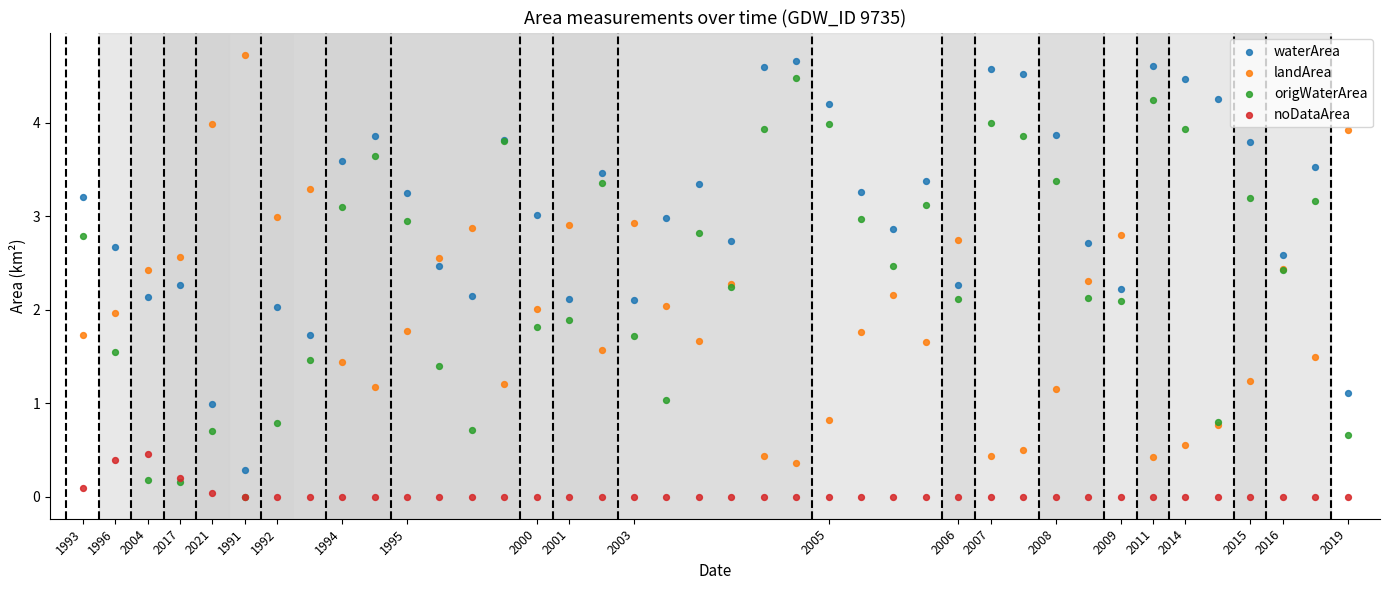

What are all the series names shown in the legend?

waterArea, landArea, origWaterArea, noDataArea